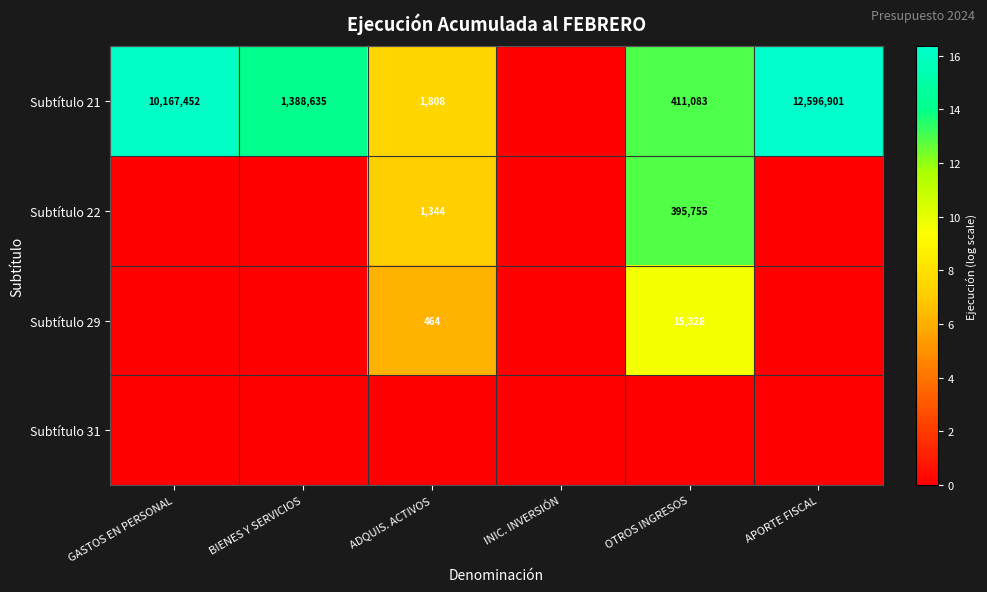

True or false: Subtítulo 22 has a value of 2026 at ADQUIS. ACTIVOS.

False